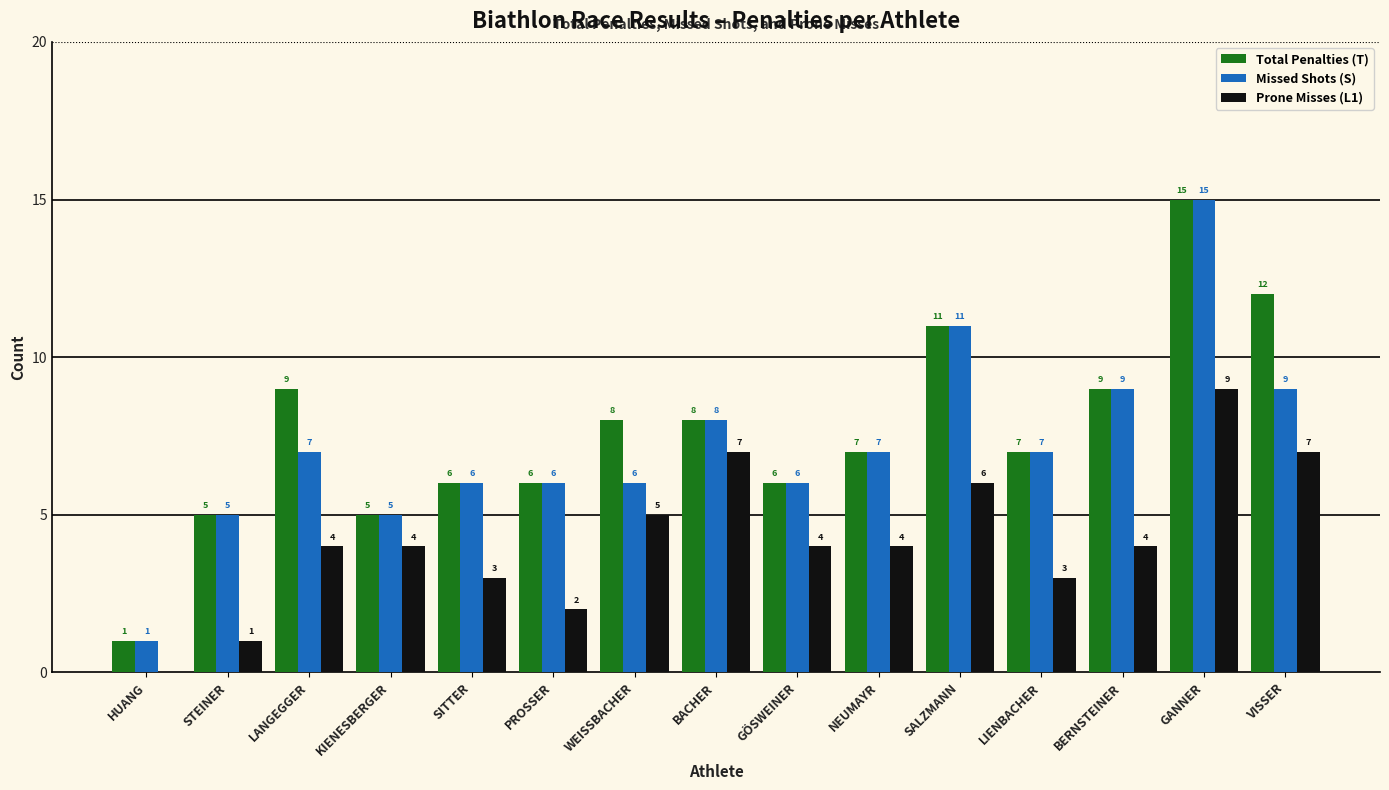

True or false: Missed Shots (S) has a value of 16 at BERNSTEINER.

False